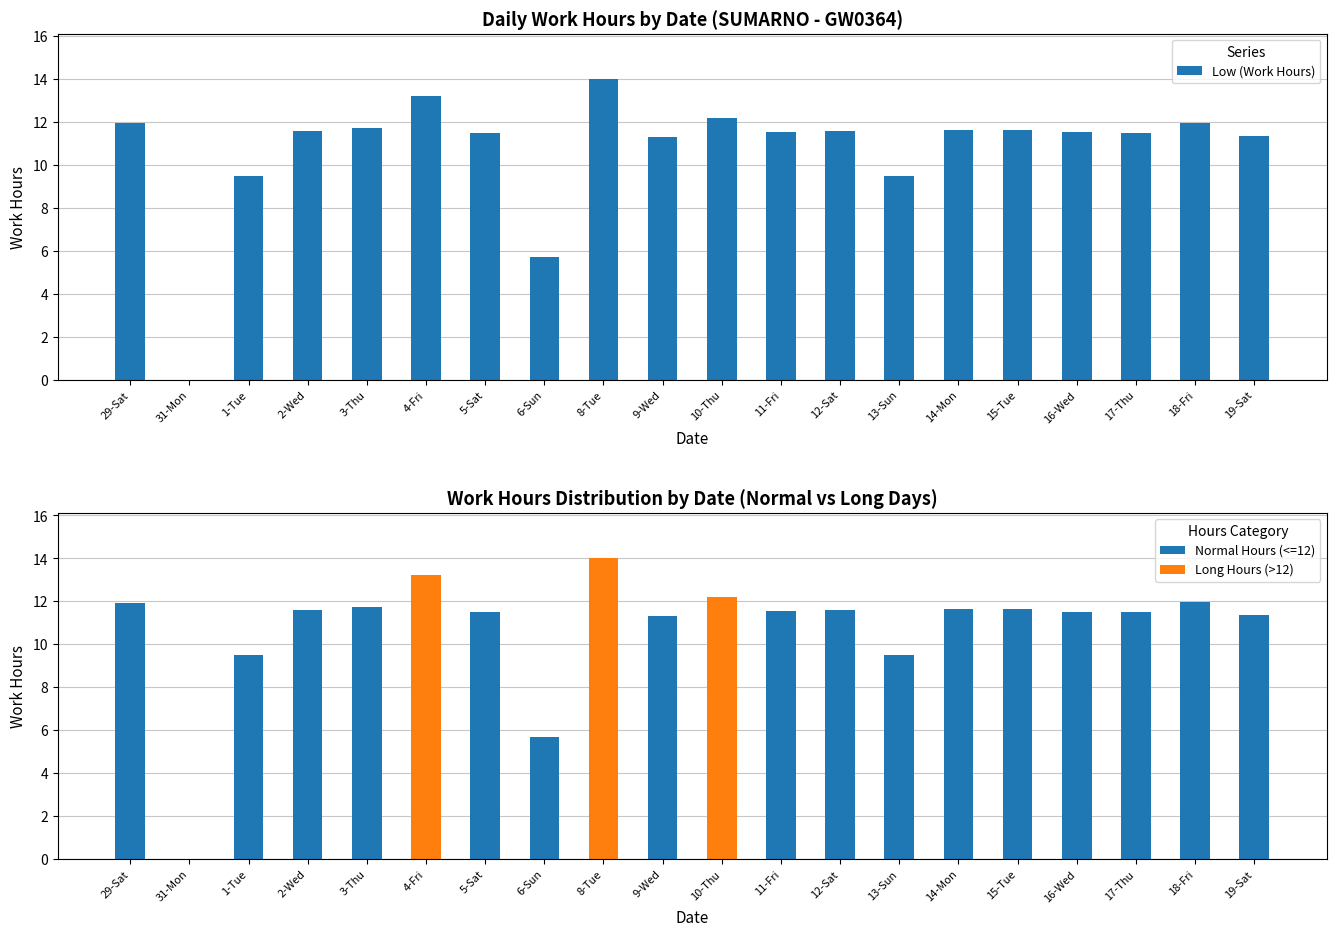

What is the approximate value of Normal Hours (<=12) at 9-Wed?

11.3